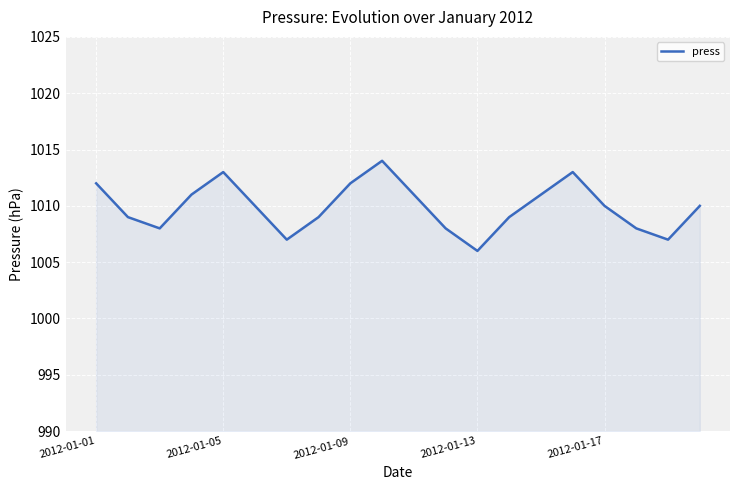

What is the greatest value displayed?

1014